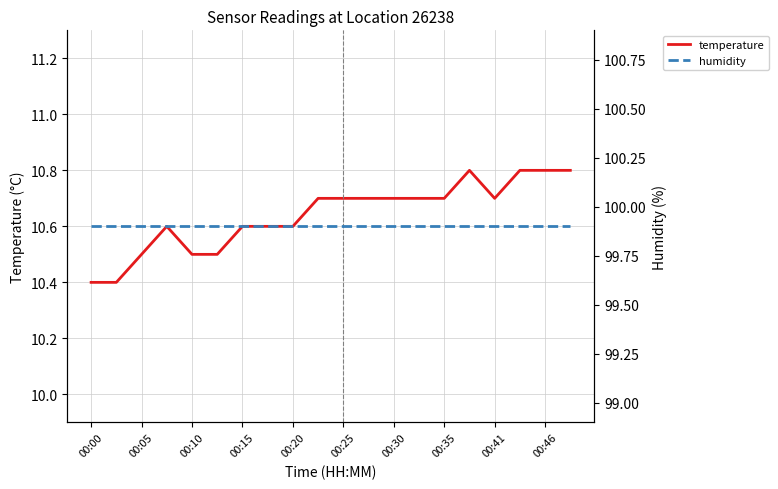

How many interior local valleys does the temperature series have?

1